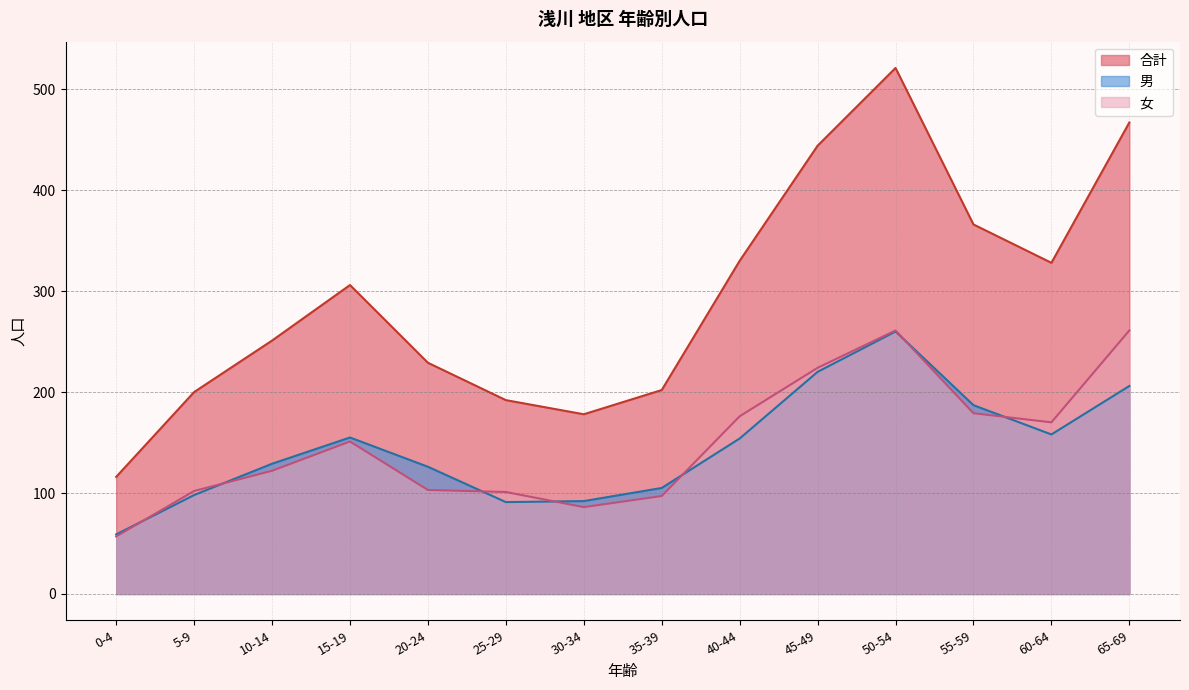

How many lines are shown in the chart?

3